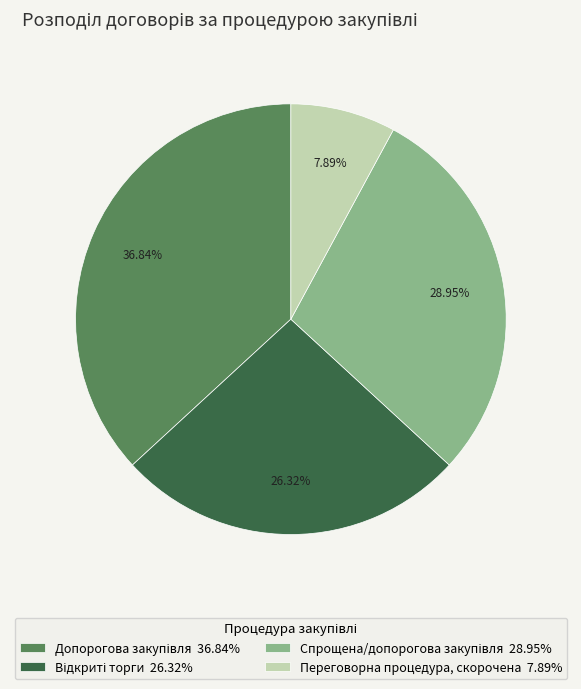

Is there a majority slice in this chart?

No